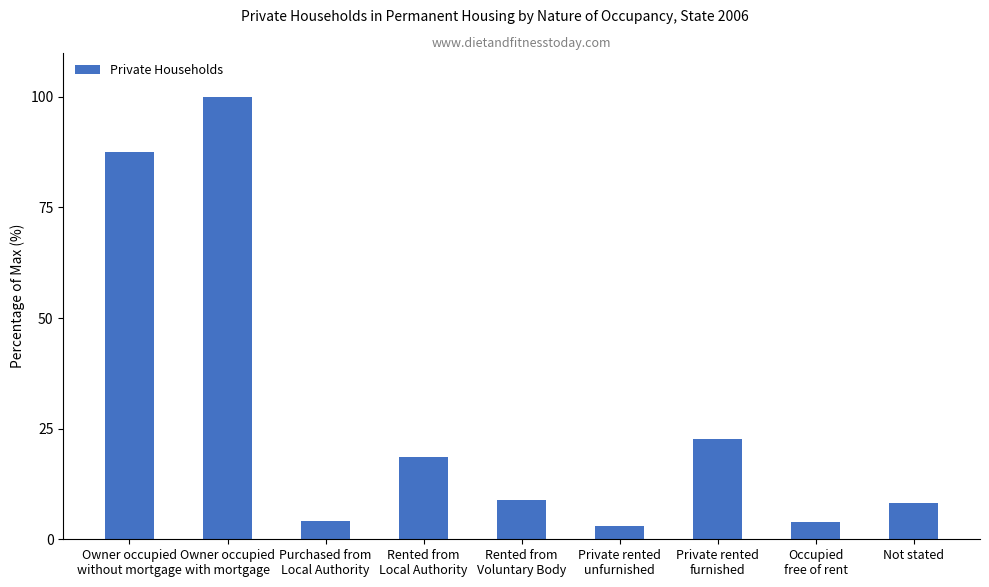

Which has a higher value, Private rented
unfurnished or Rented from
Local Authority?

Rented from
Local Authority